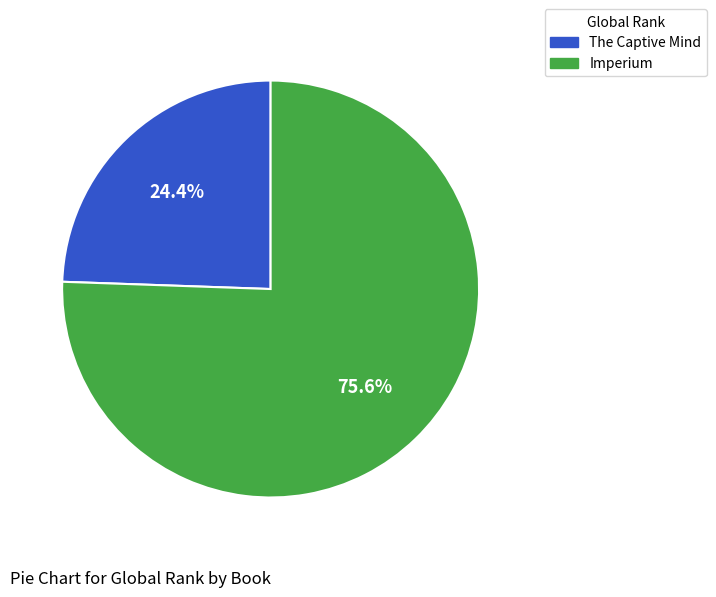

What percentage is the The Captive Mind slice, to the nearest percent?

24%